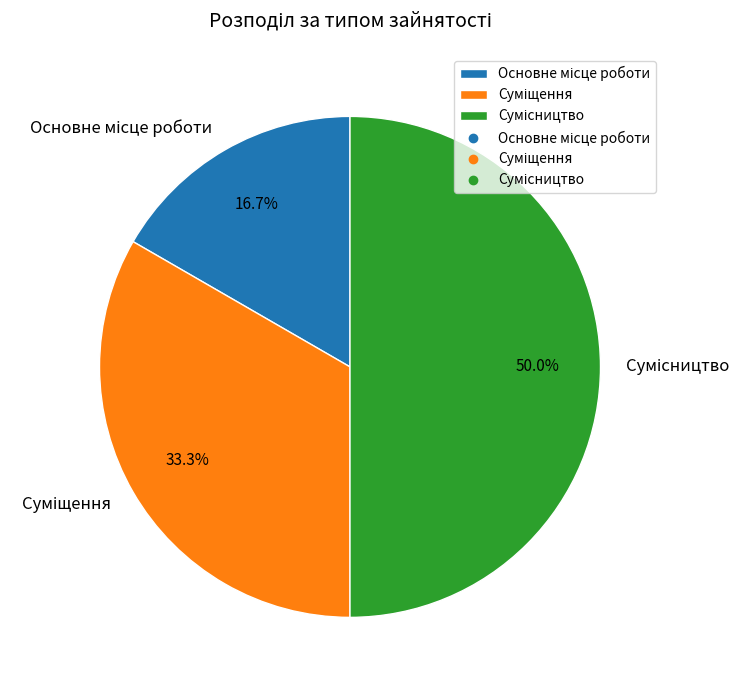

To the nearest percent, what is the difference between the Основне місце роботи and Сумісництво slice percentages?

33%